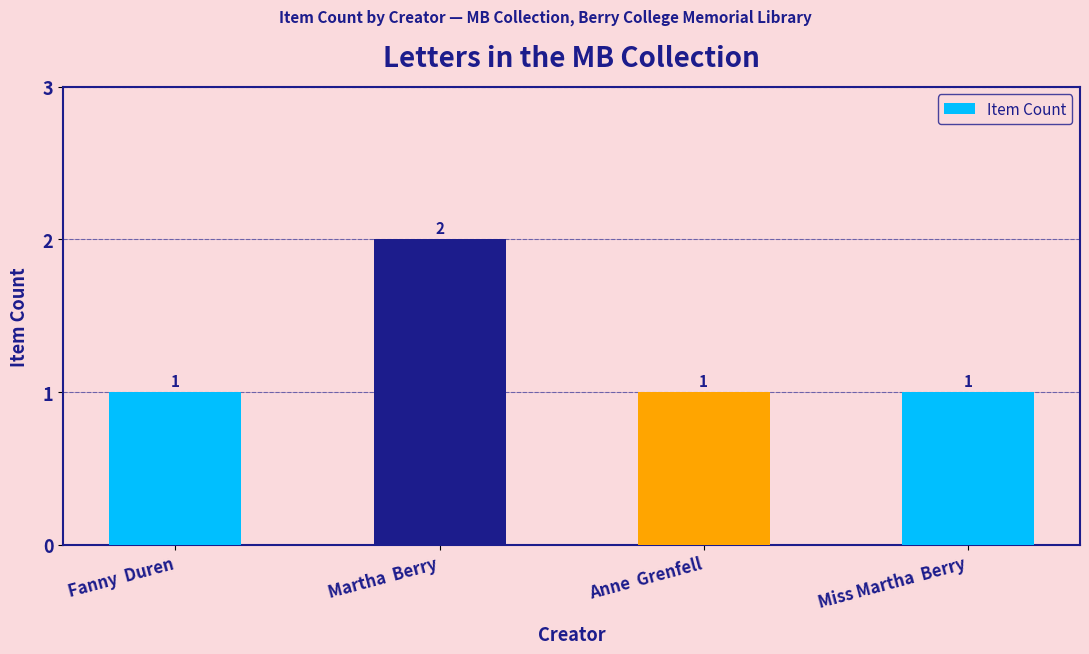

What is the greatest value displayed?

2